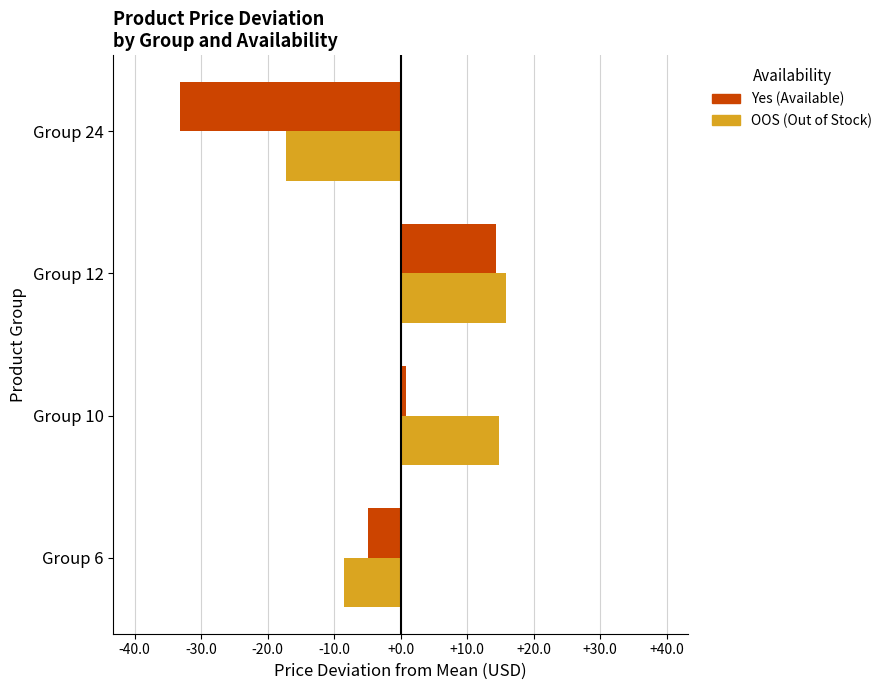

Which category has the lowest value across all series?

Group 24